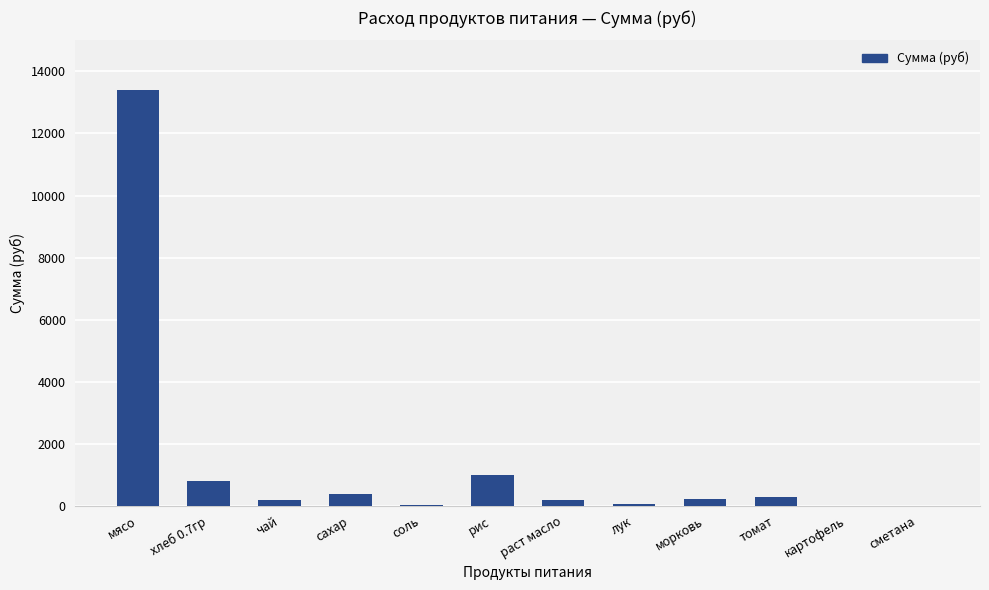

Which has a higher value, рис or морковь?

рис